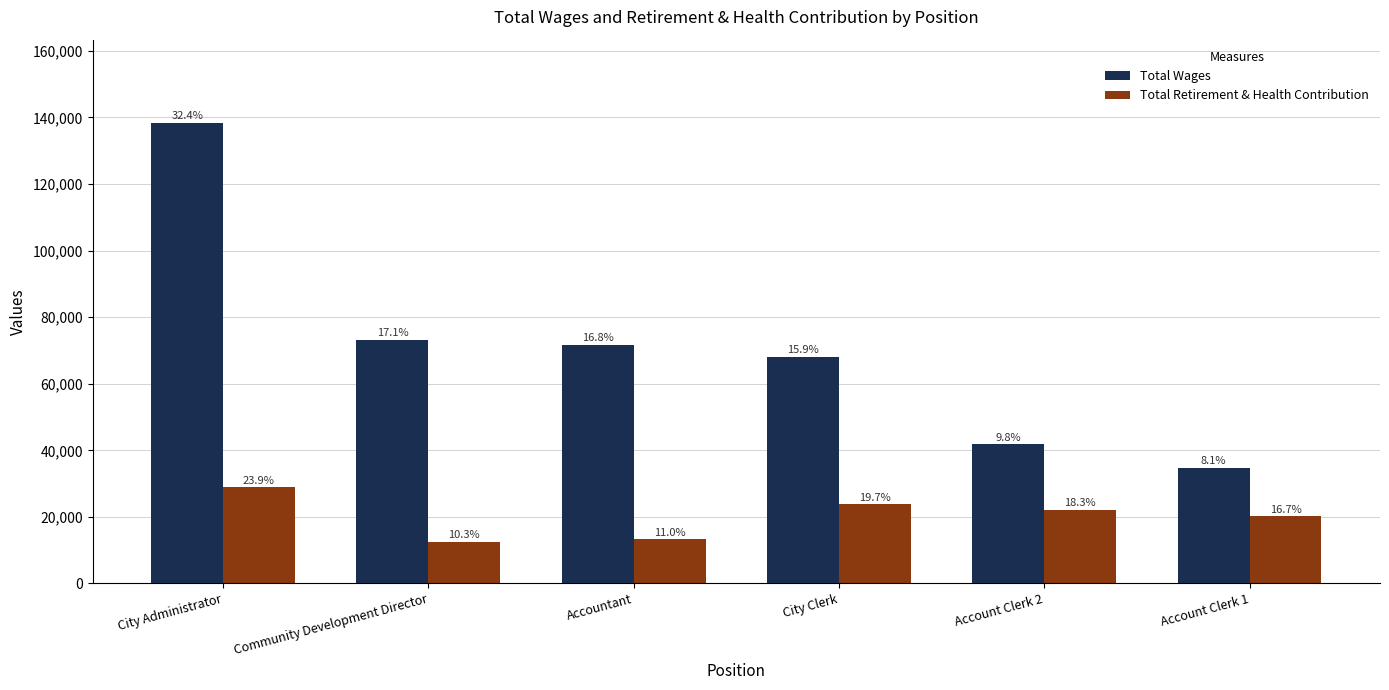

Where is Total Retirement & Health Contribution nearest to the value 20649?

Account Clerk 1